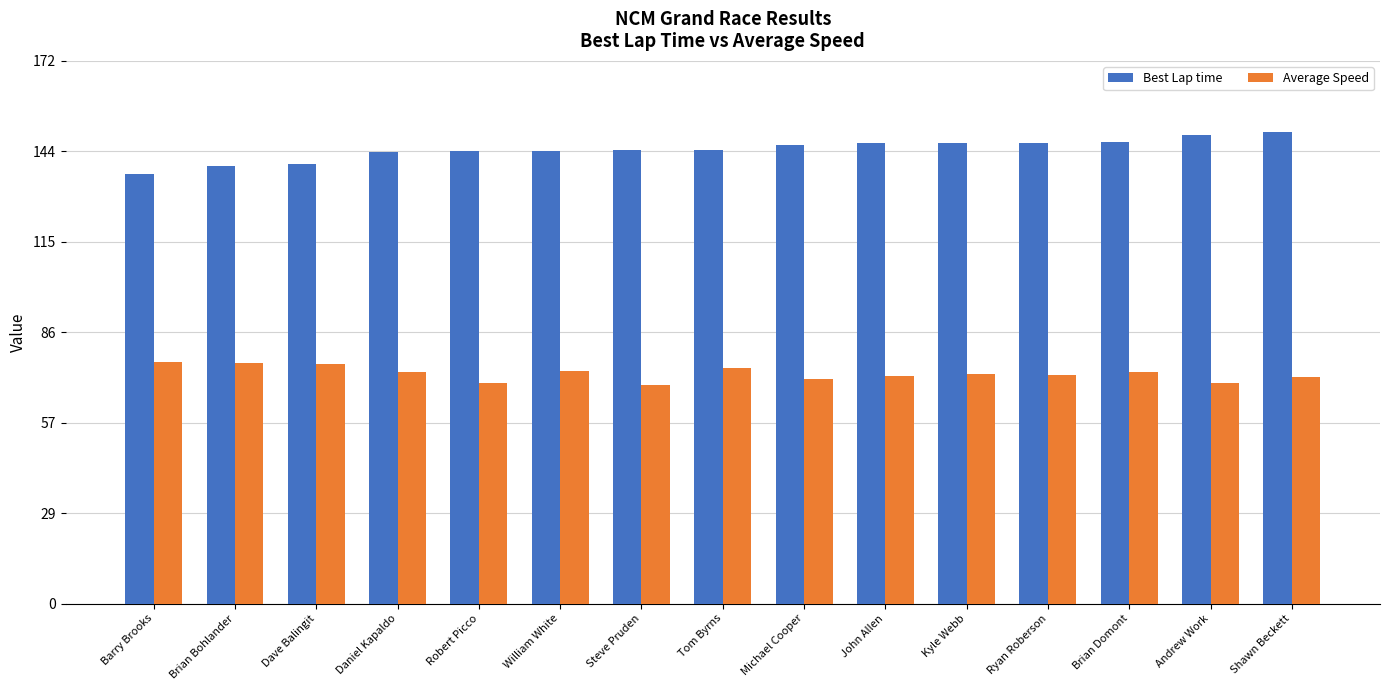

Which series has the largest total across all categories?

Best Lap time